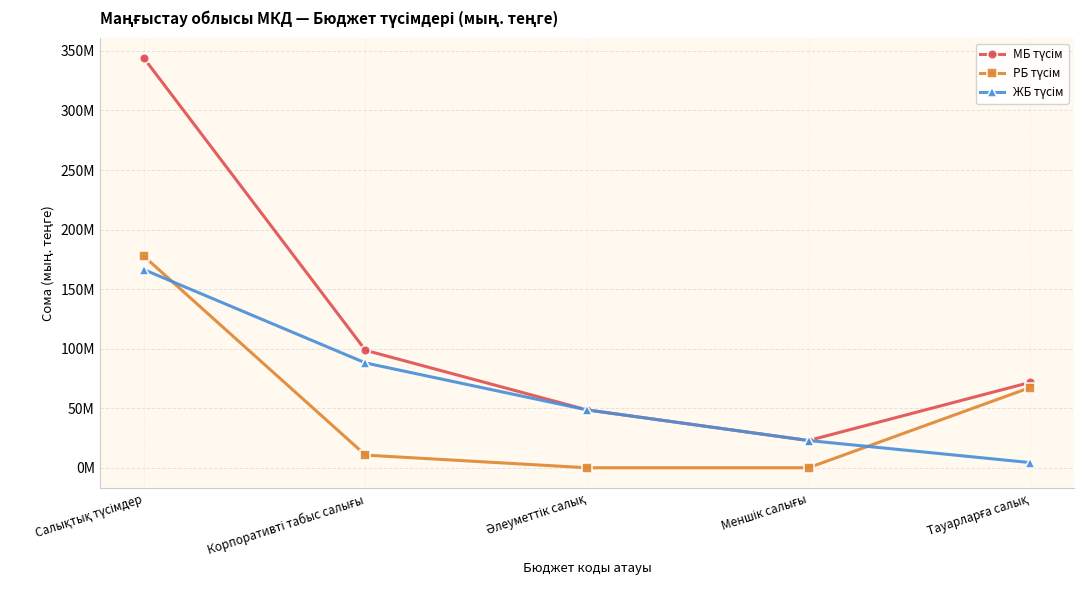

What position from the left is Салықтық түсімдер?

1